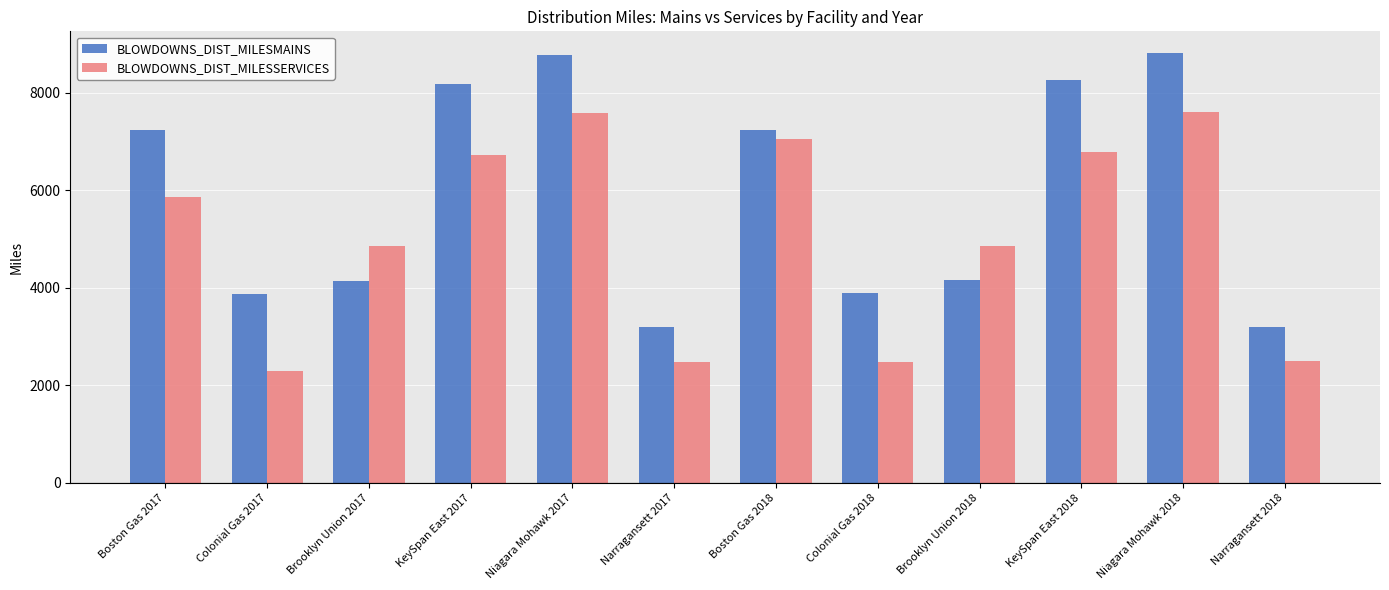

What is the total value across all series at Boston Gas 2018?

14289.3